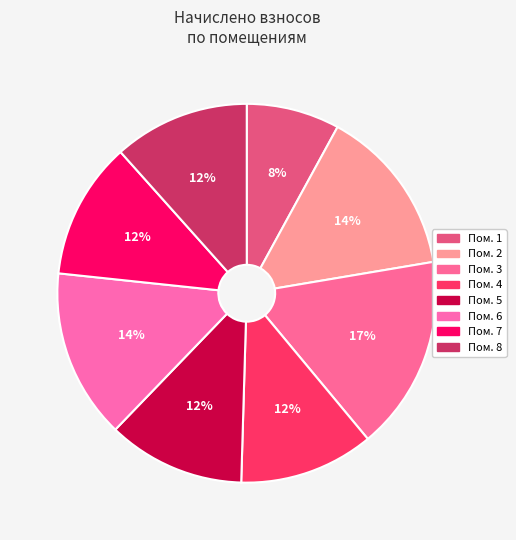

How many segments does this pie chart have?

8